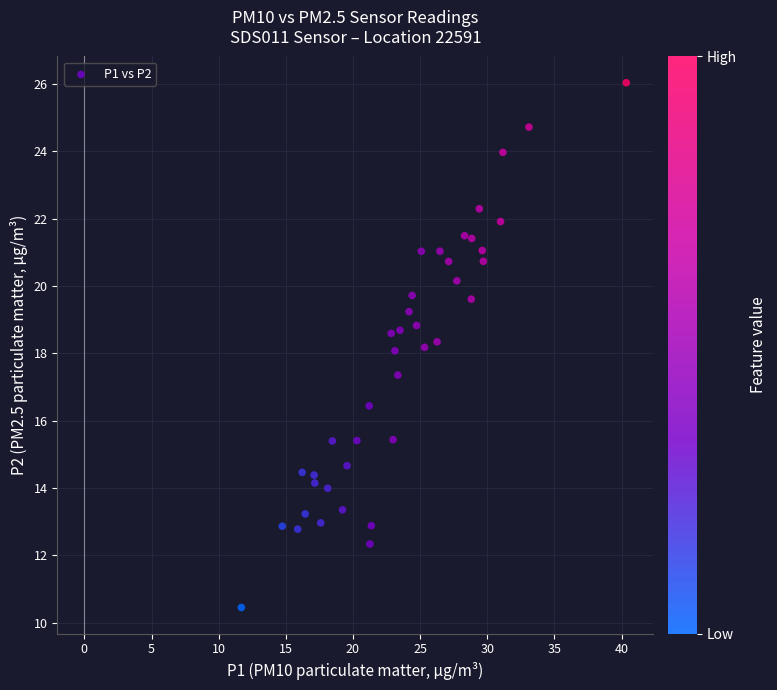

What is the range of X values (max minus min)?

28.7